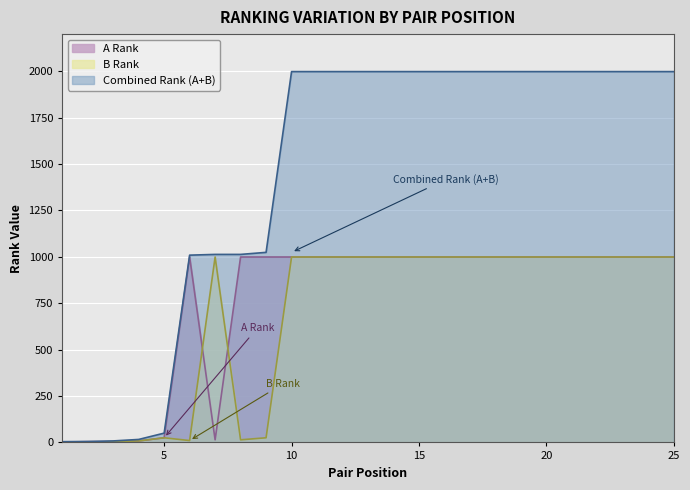

The value of Combined Rank (A+B) at 17 is 1998. True or false?

True